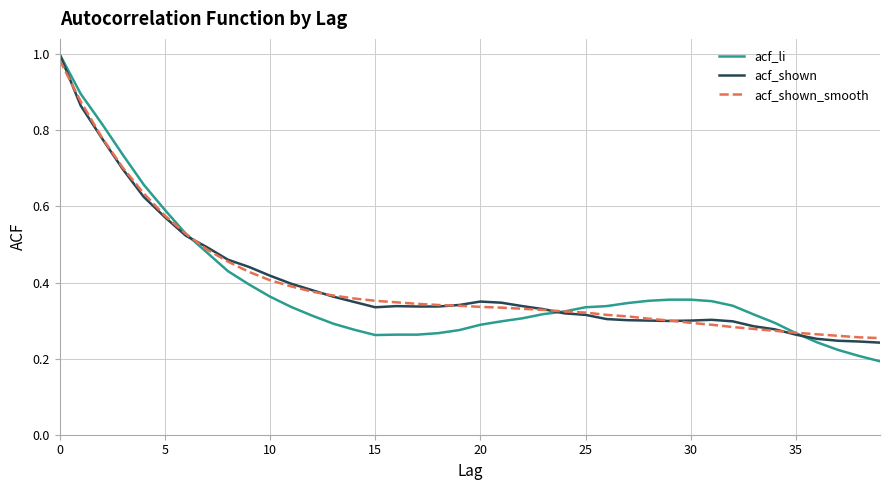

How many lines are shown in the chart?

3